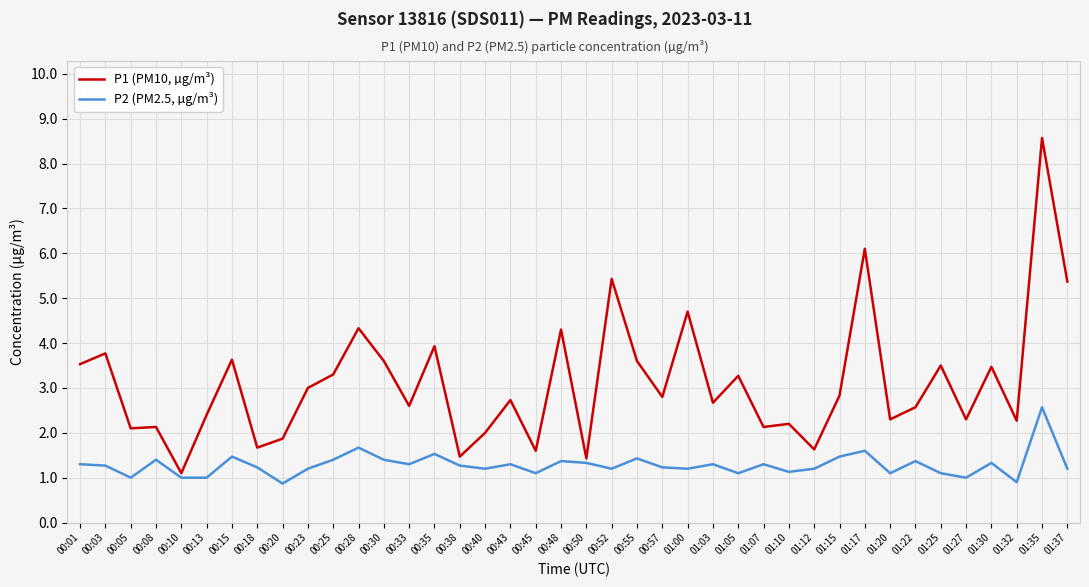

What are all the series names shown in the legend?

P1 (PM10, µg/m³), P2 (PM2.5, µg/m³)